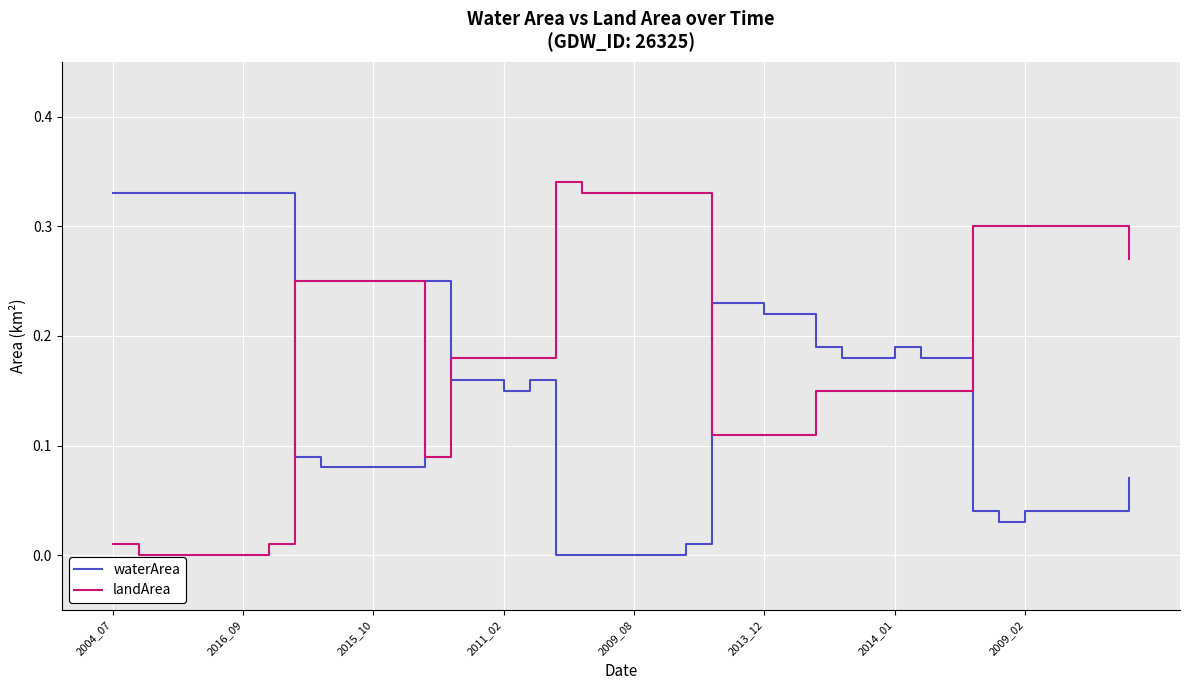

Which series ends up on top after the final intersection of waterArea and landArea?

landArea